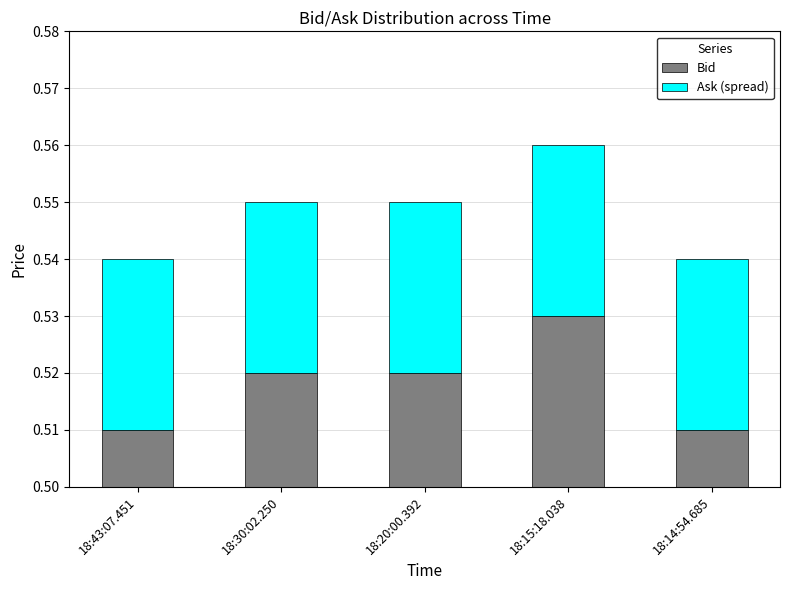

Which has a higher value, 18:15:18.038 or 18:30:02.250?

18:15:18.038